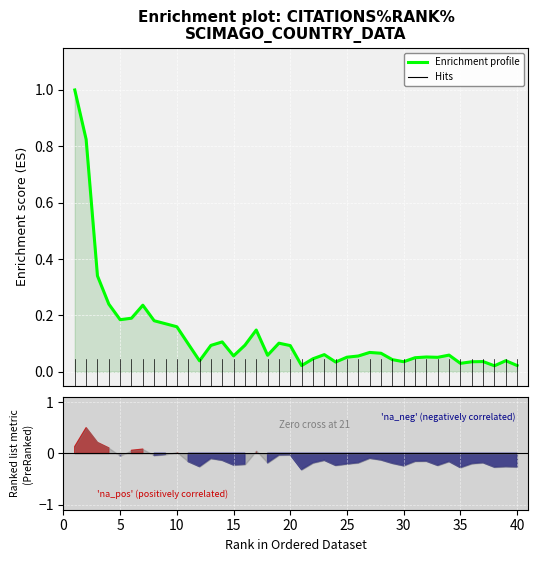

How many lines are shown in the chart?

1